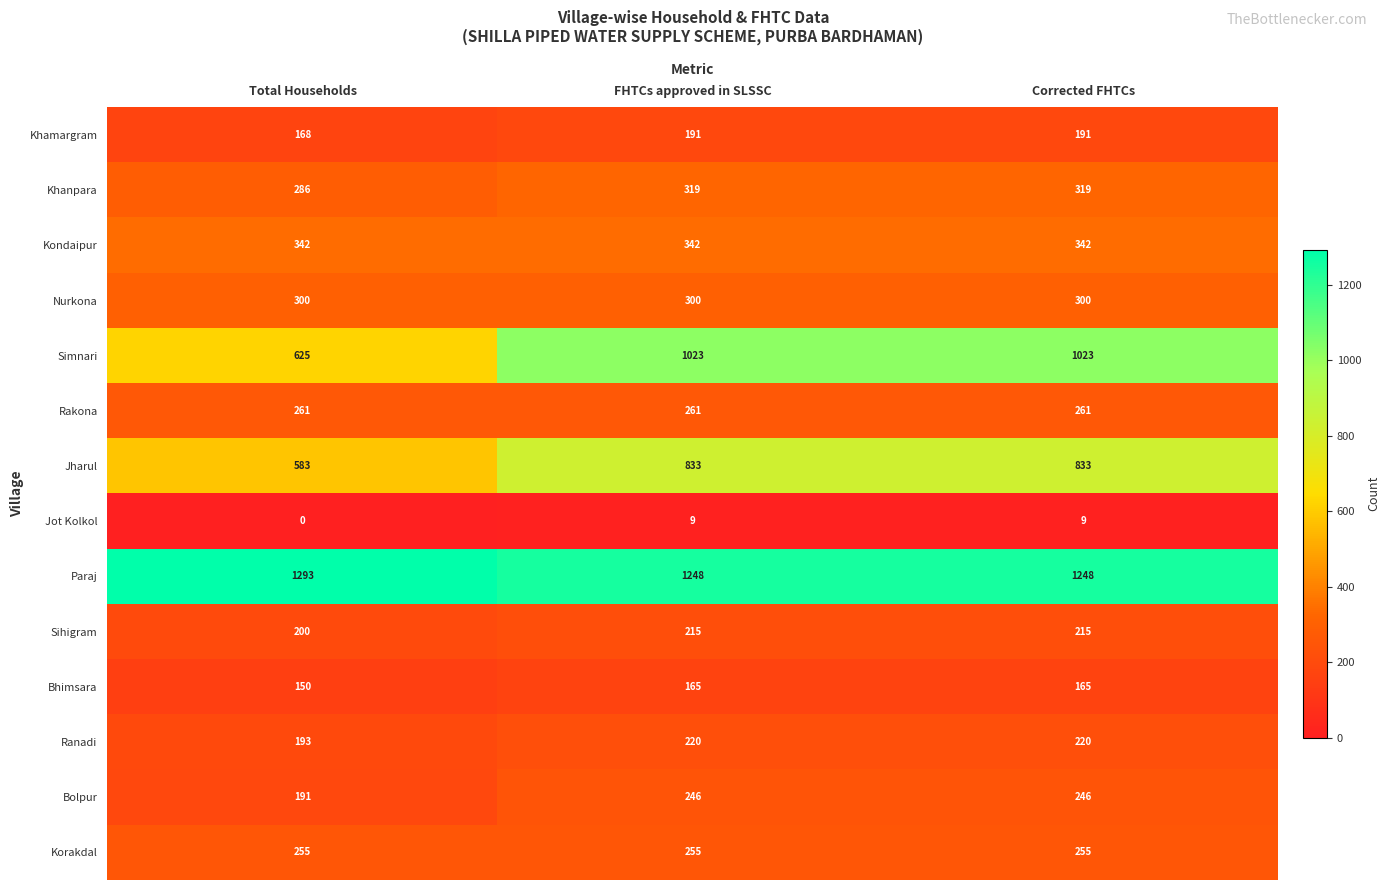

What is the sum of all Simnari values?

2671